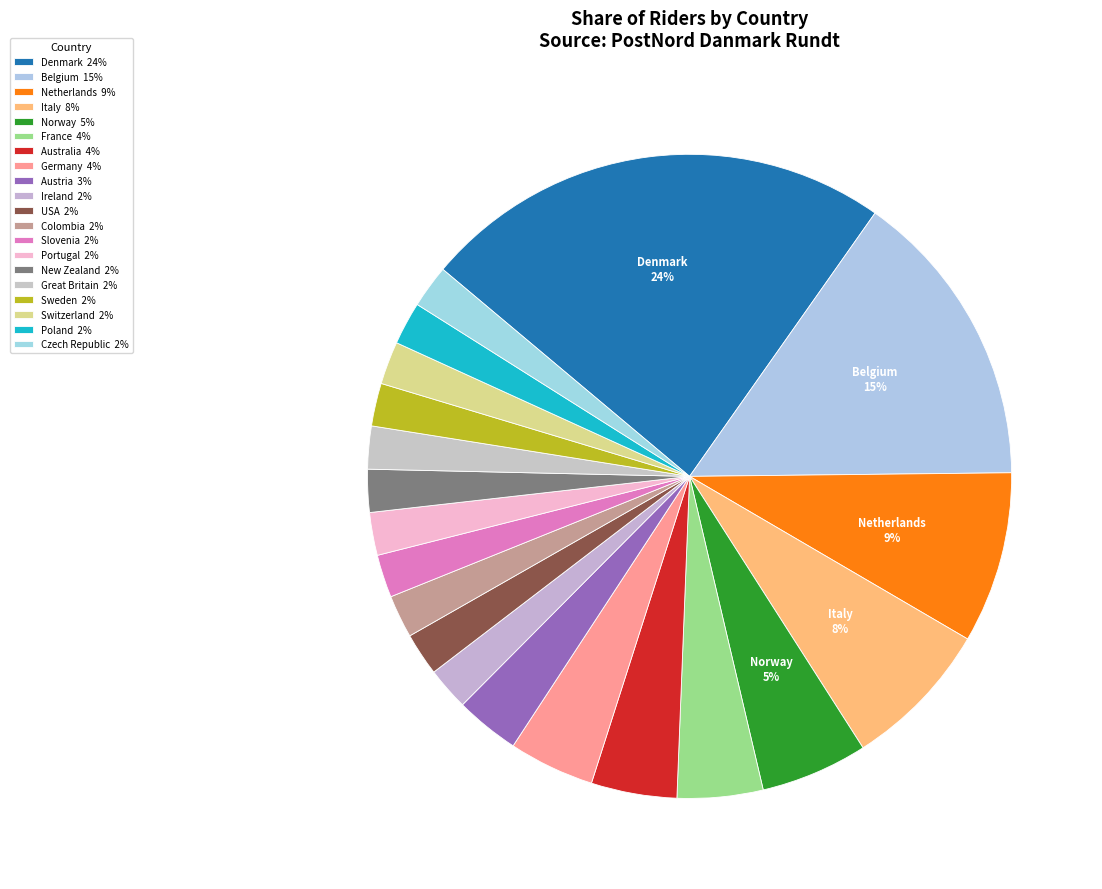

Which category has the smallest portion of the pie?

Ireland